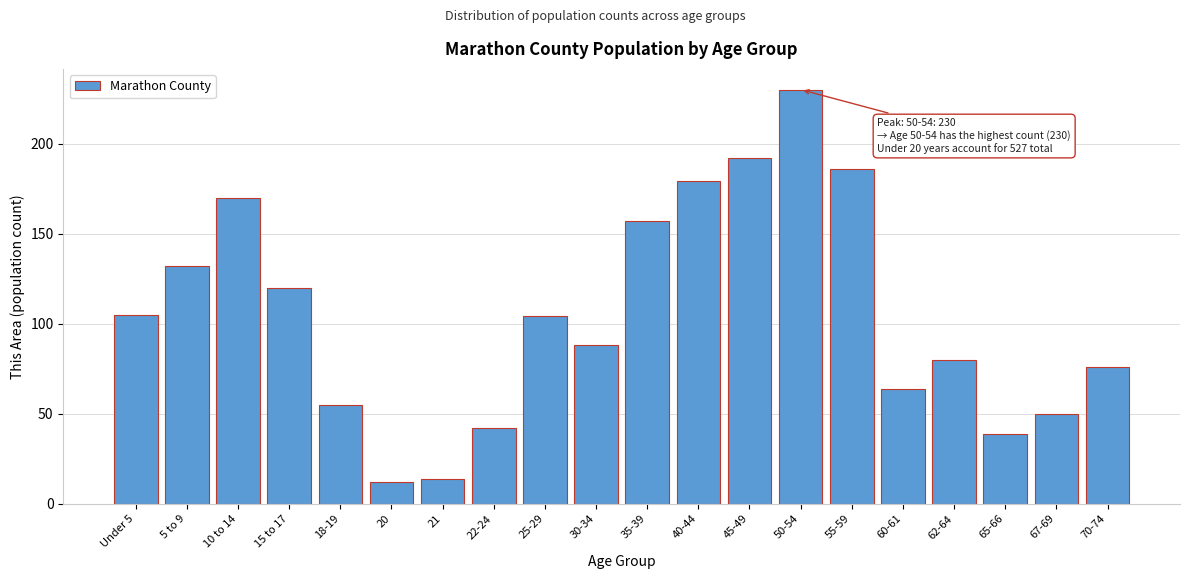

Reading left to right, what are all the values shown in this chart?

105	132	170	120	55	12	14	42	104	88	157	179	192	230	186	64	80	39	50	76